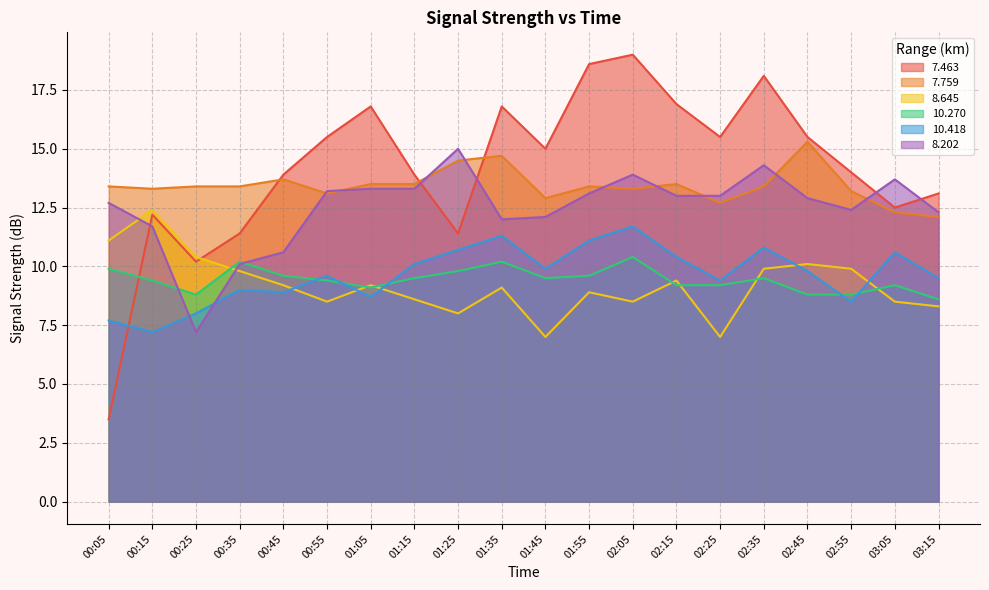

True or false: 7.463 has more than 2 points higher than both neighbors.

True